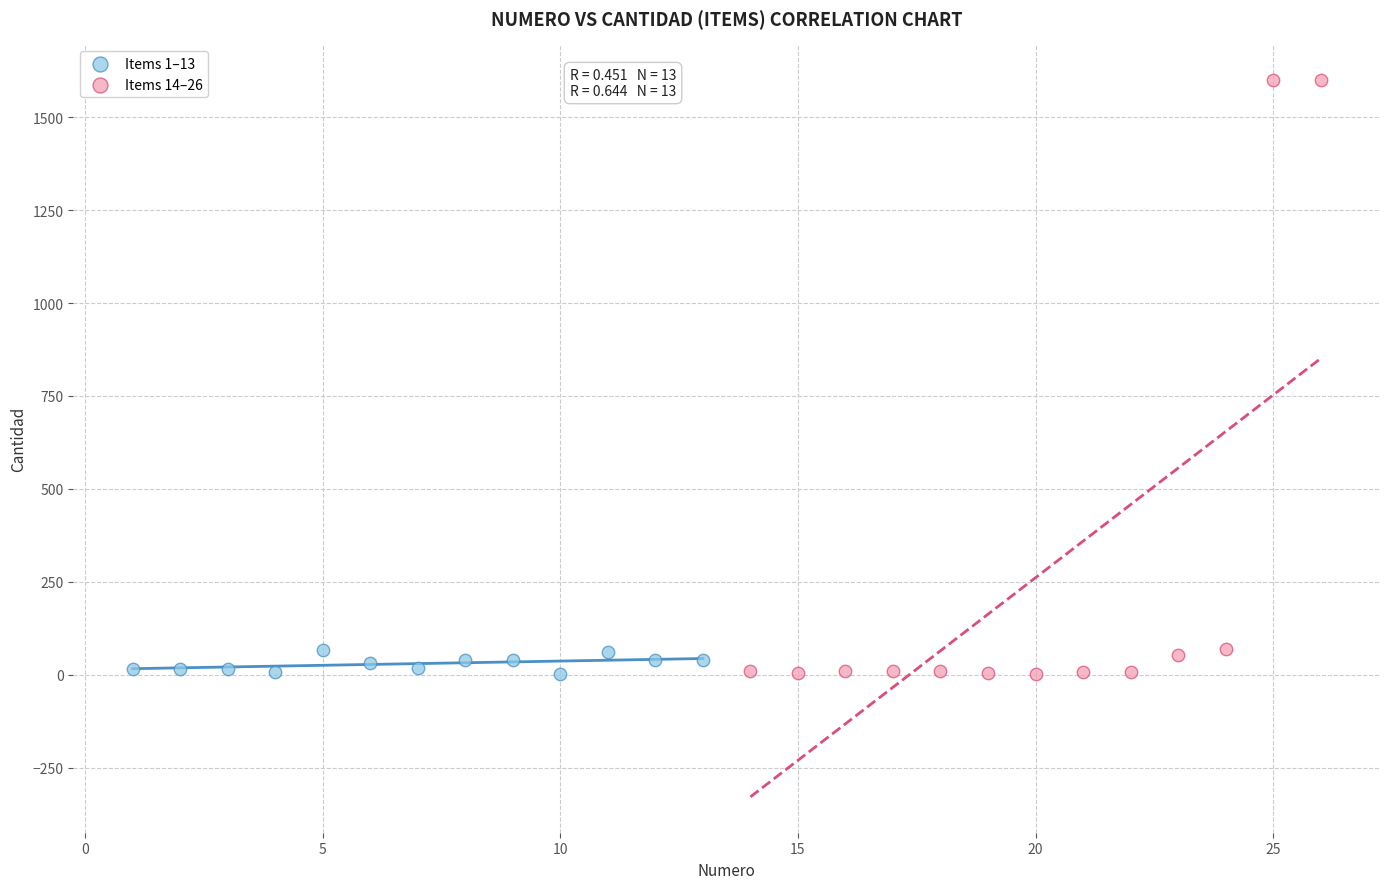

Which series has the largest Y range (max minus min)?

Items 14–26